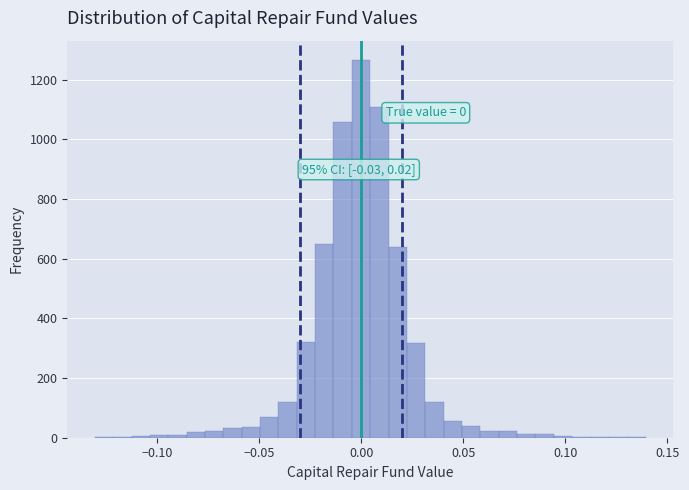

Around what value on the x-axis is the tallest bar? Give the approximate position of its centre, as read against the axis.

0.000